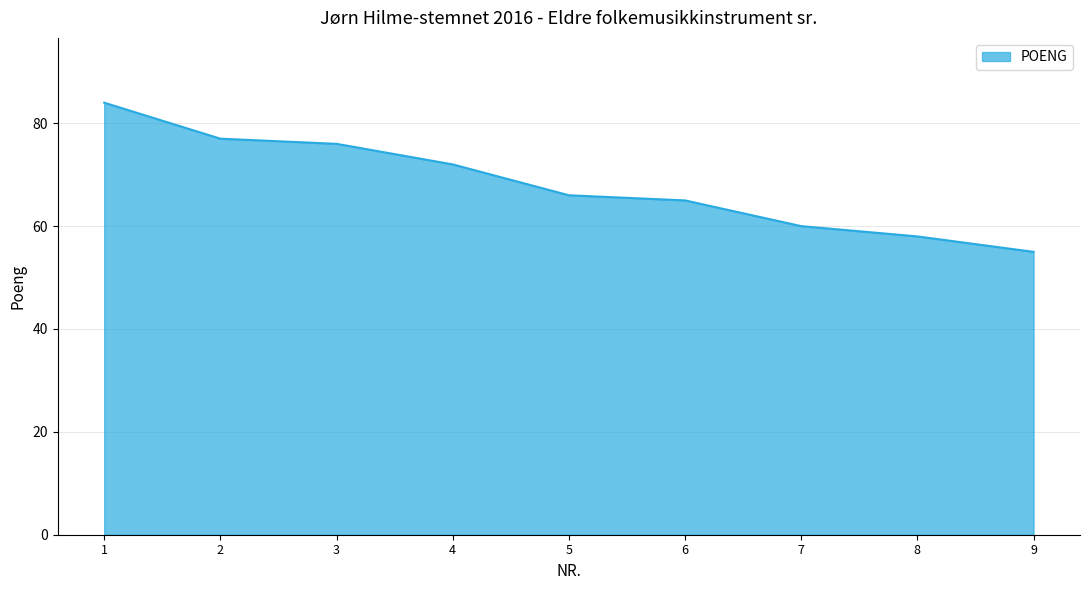

What is the approximate value at 8?

58